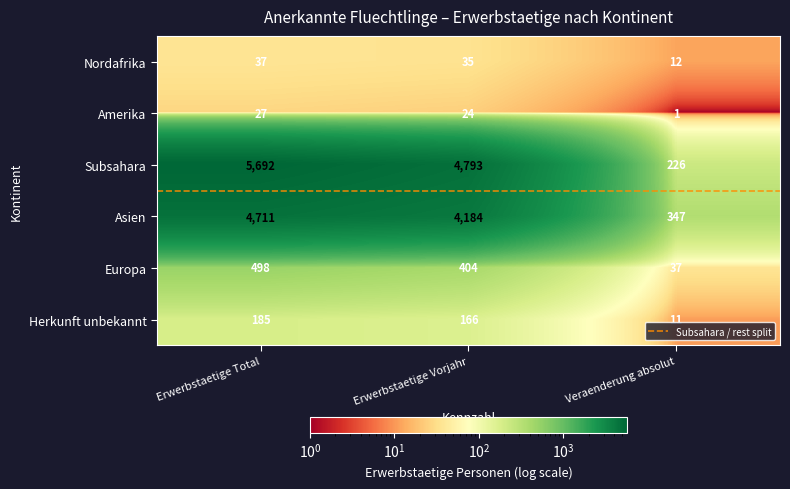

Rank the series by their maximum value, from highest to lowest.

Subsahara, Asien, Europa, Herkunft unbekannt, Nordafrika, Amerika